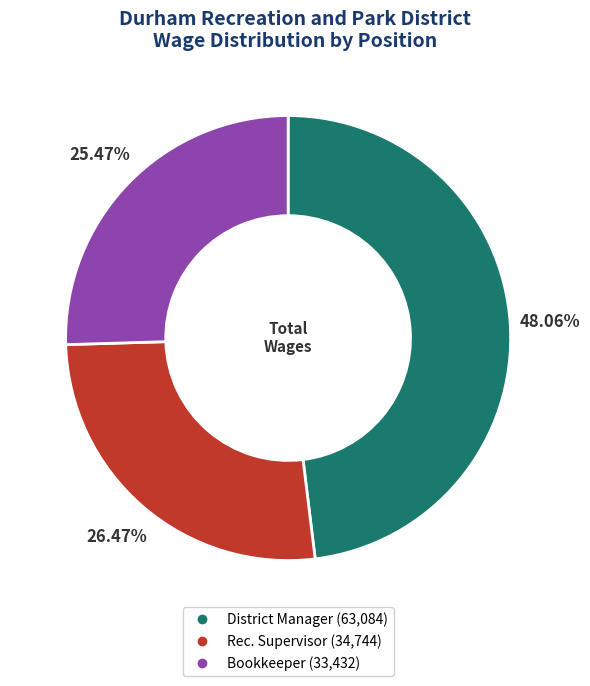

Between District Manager and Rec. Supervisor, which is larger?

District Manager